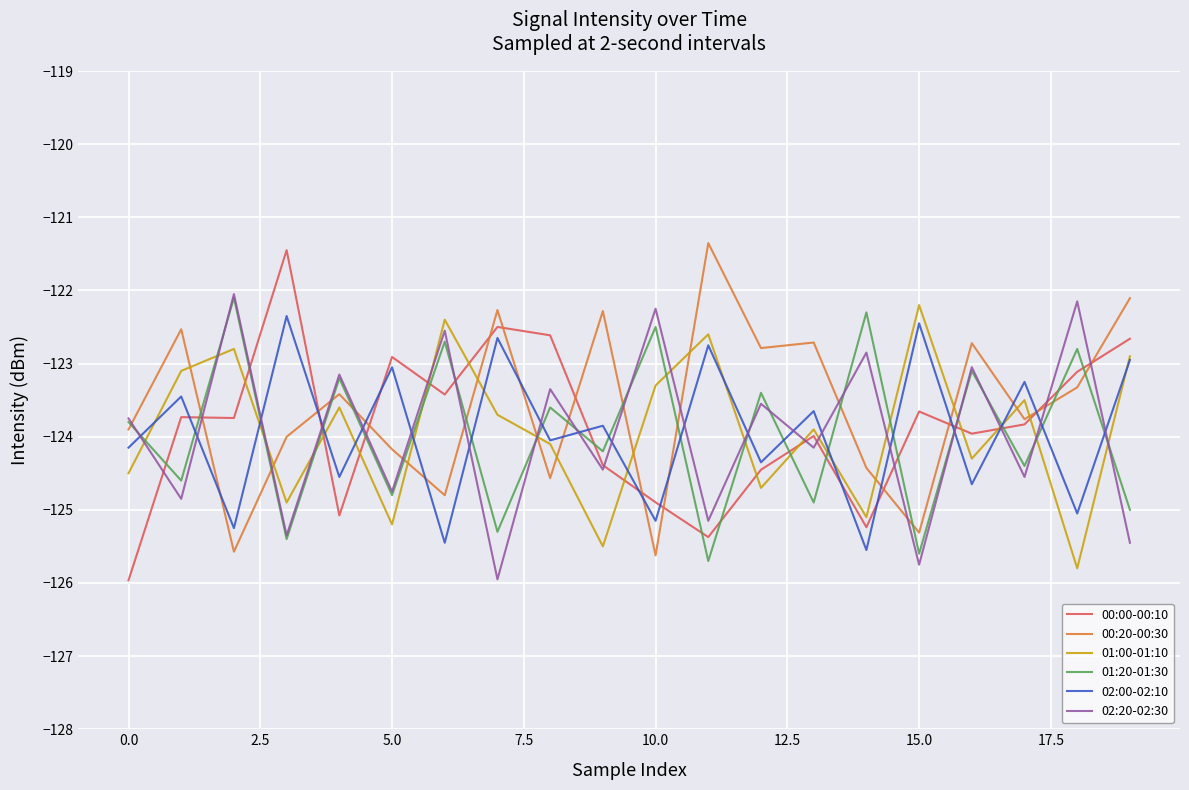

Does the chart have visible grid lines?

Yes